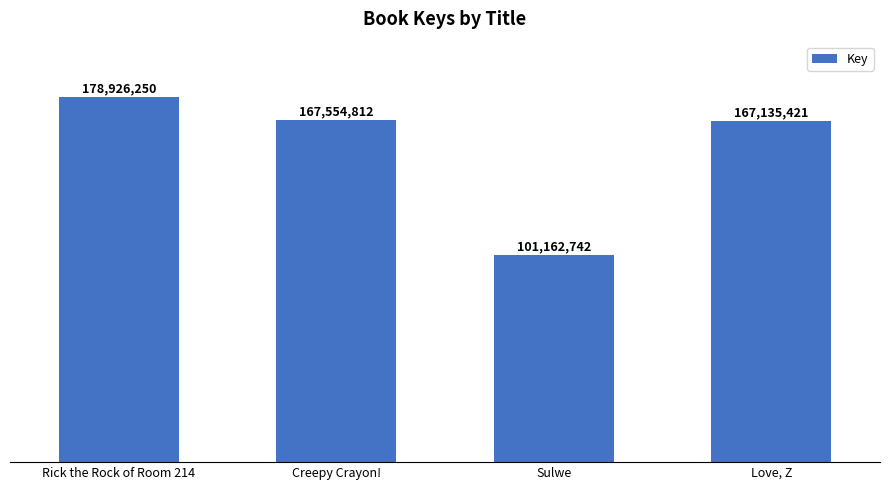

What is the label of the 4th bar from the left?

Love, Z